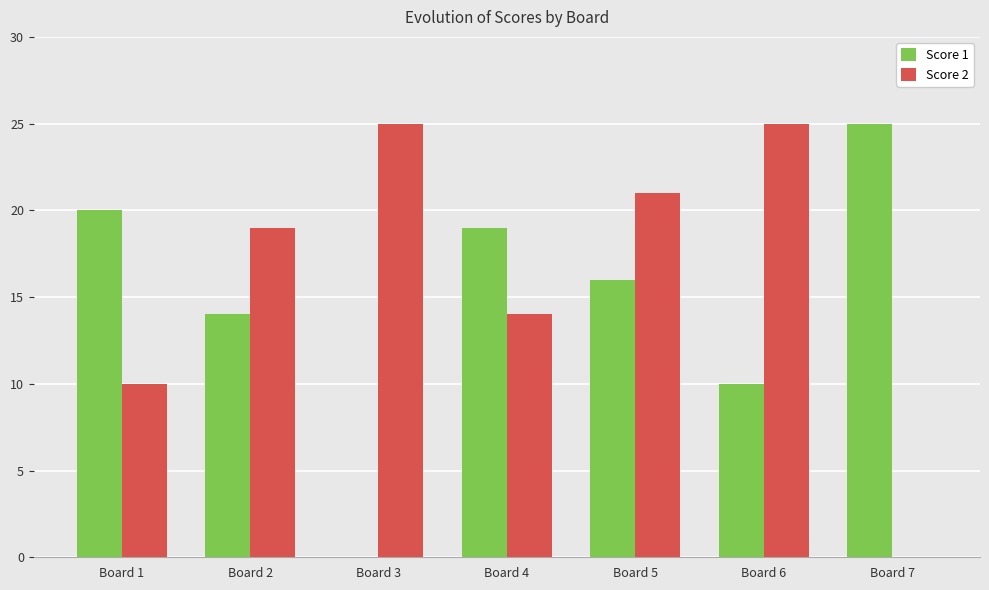

What is the average value of the Score 2 series?

16